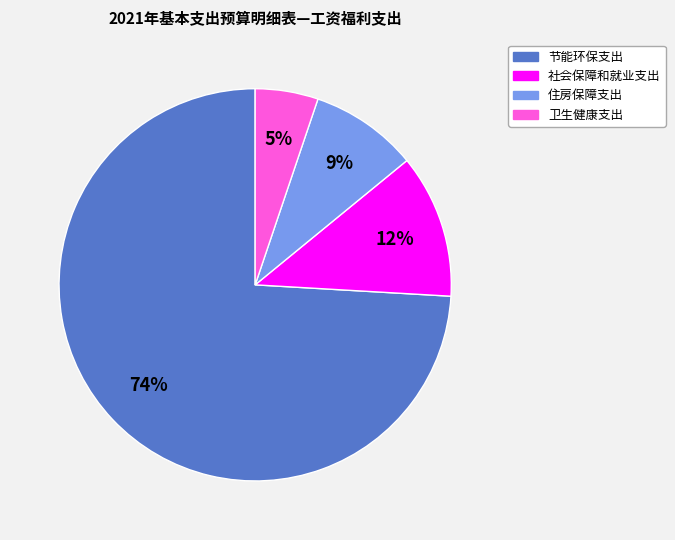

How many slices are in this pie chart?

4